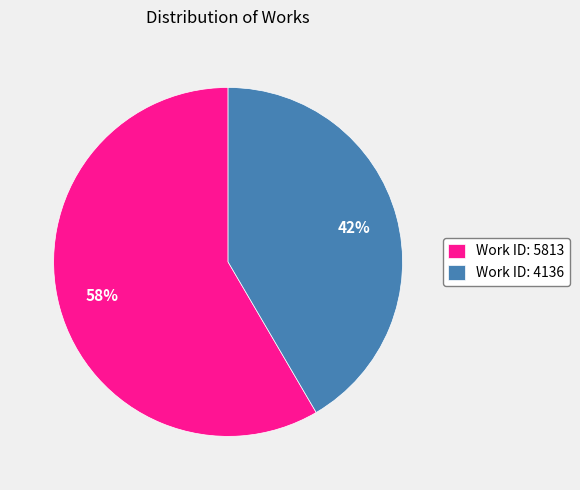

True or false: Work ID: 4136 accounts for 32% of the total.

False